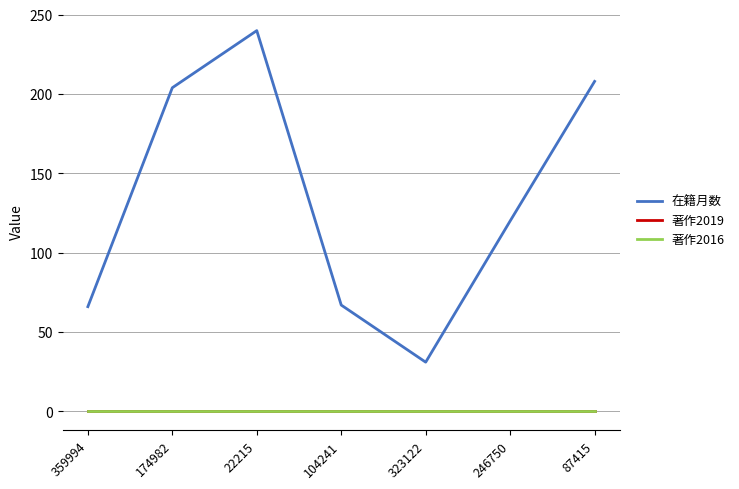

Reading left to right, list all the values displayed in this chart.

在籍月数: 66	204	240	67	31	120	208
著作2019: 0	0	0	0	0	0	0
著作2016: 0	0	0	0	0	0	0